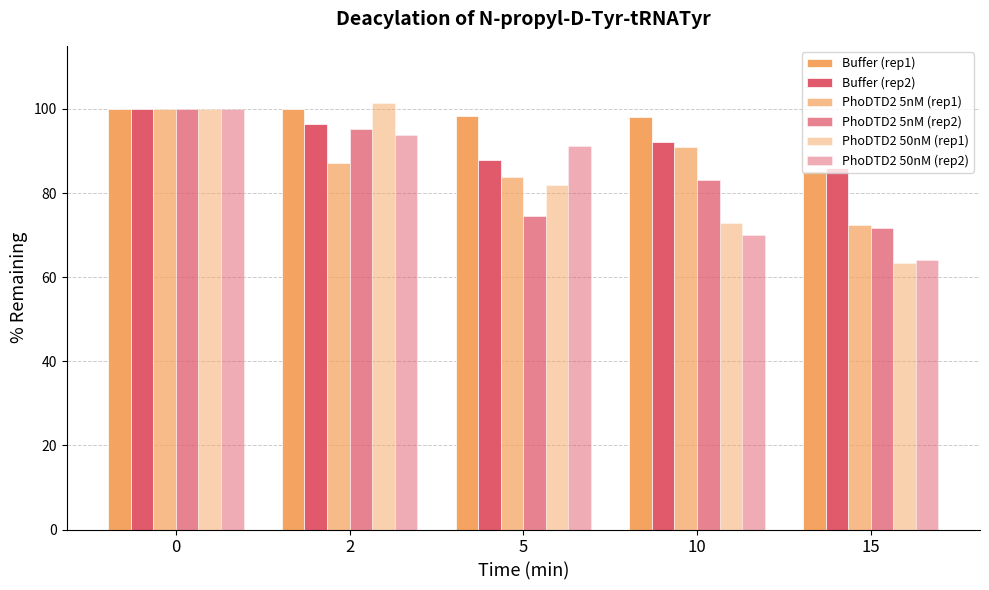

Which series changed the most between 0 and 10?

PhoDTD2 50nM (rep2)